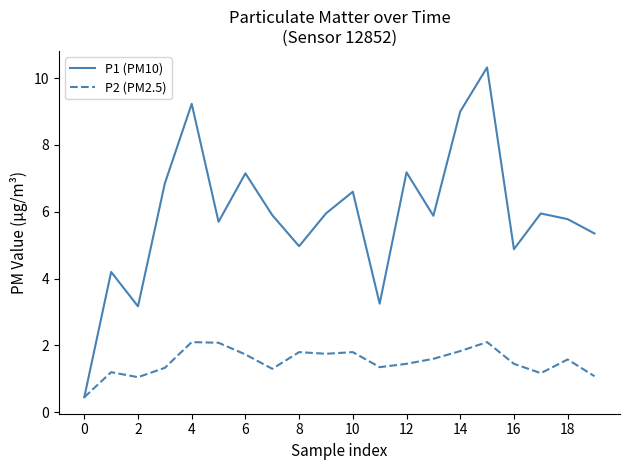

How many values in the P2 (PM2.5) series are below 1?

1